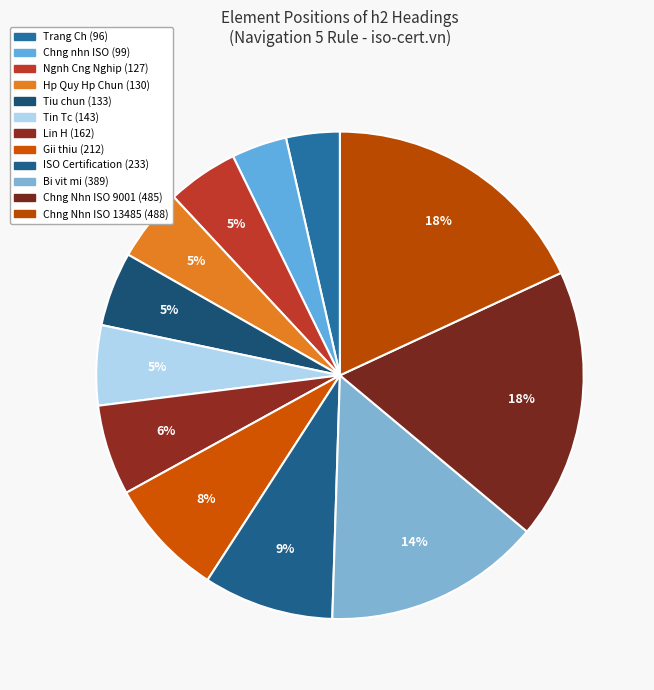

Does any single category account for the majority?

No